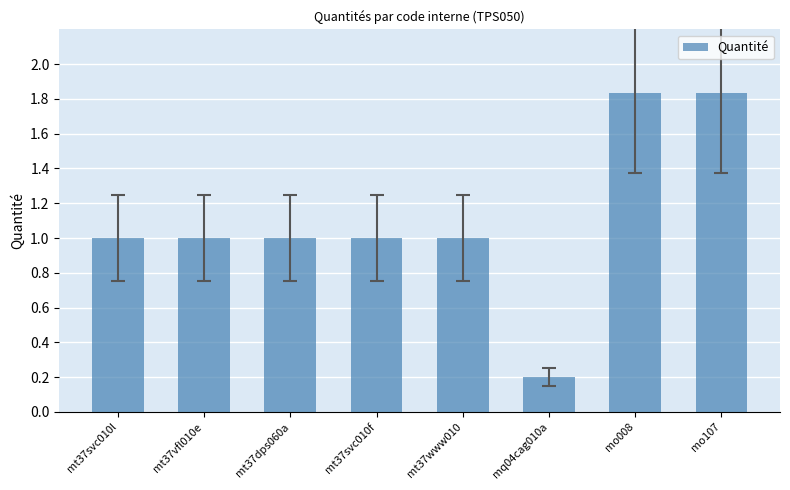

Between mt37vfl010e and mo107, which is larger?

mo107